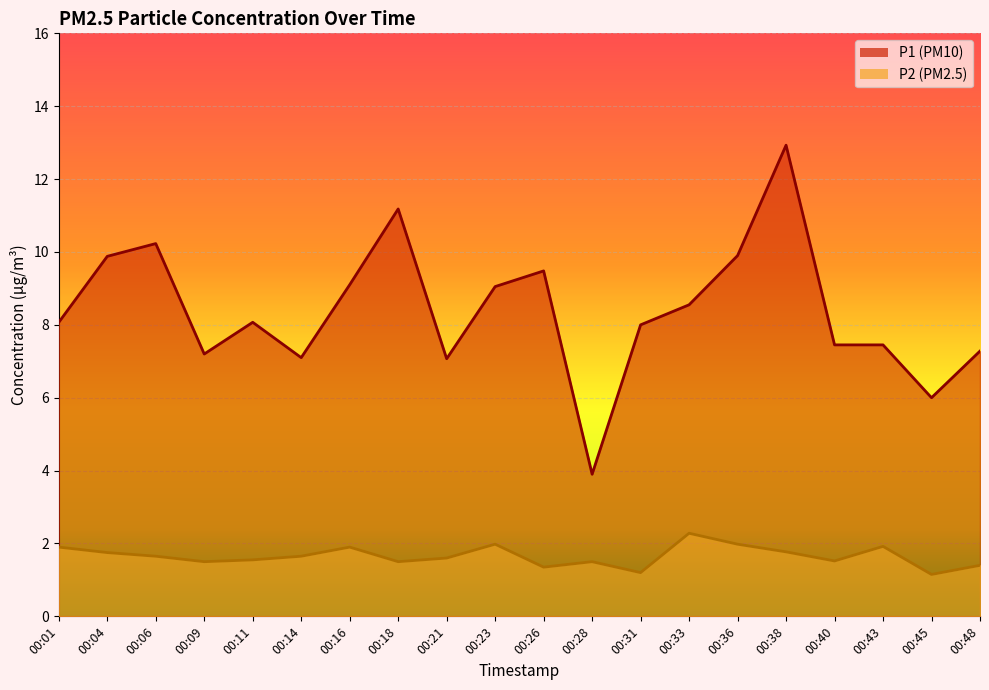

Which series has the largest range (max minus min)?

P1